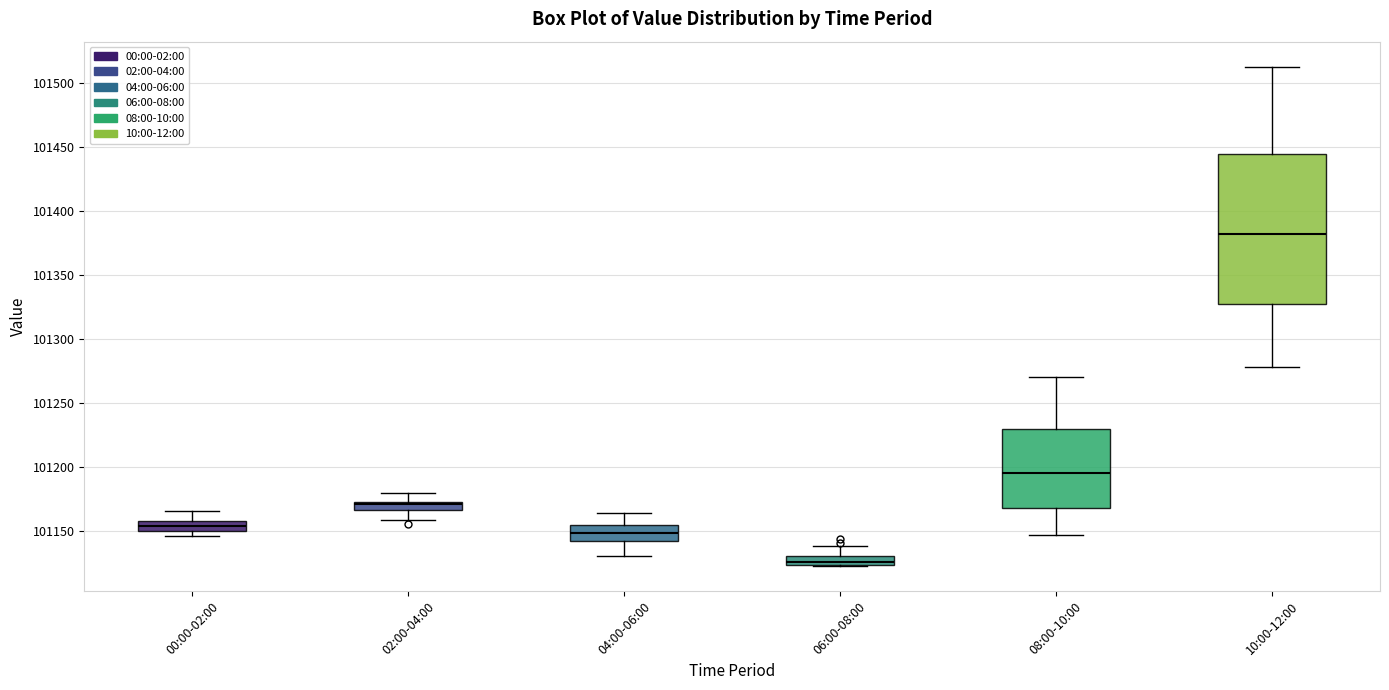

Where does the median line of the box for 04:00-06:00 sit on the y-axis? The values are not printed on the chart, so give them approximately, as read against the axis.

101150